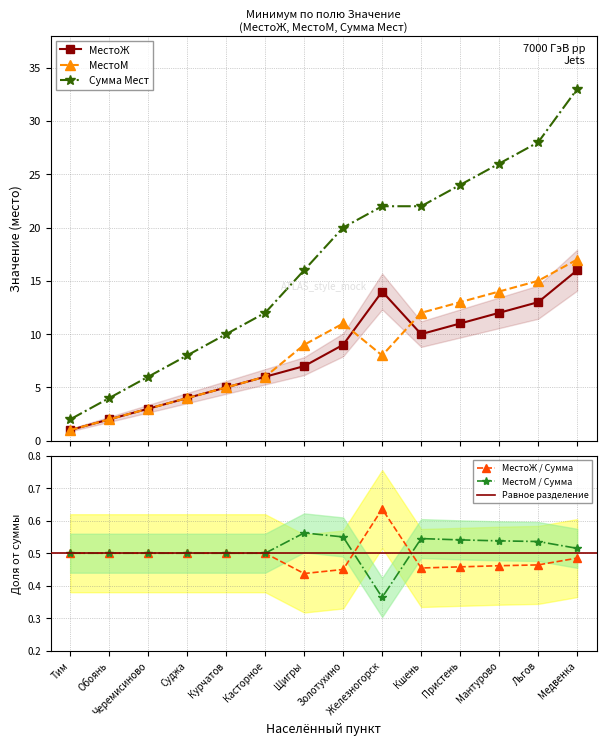

What is the maximum value shown in the chart?

33